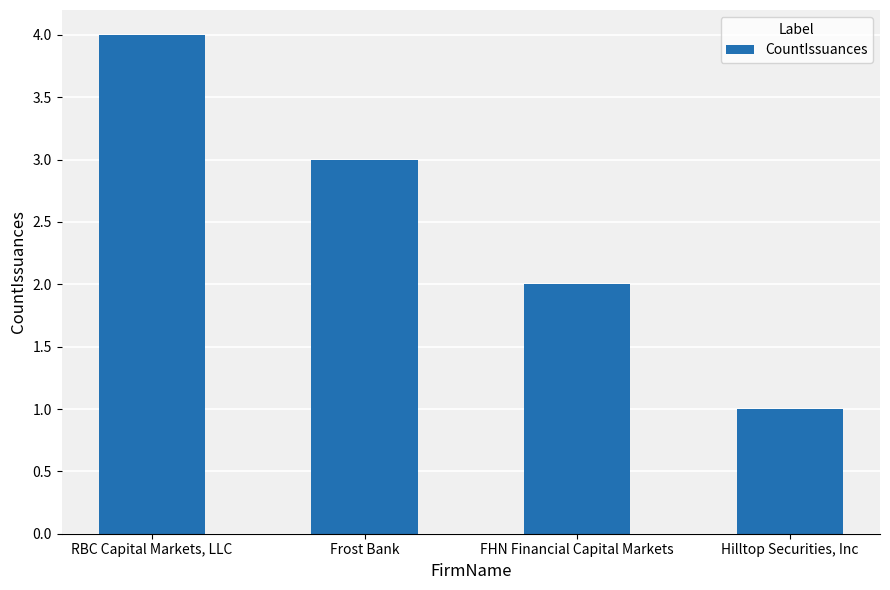

What is the sum of the values at Frost Bank and RBC Capital Markets, LLC?

7